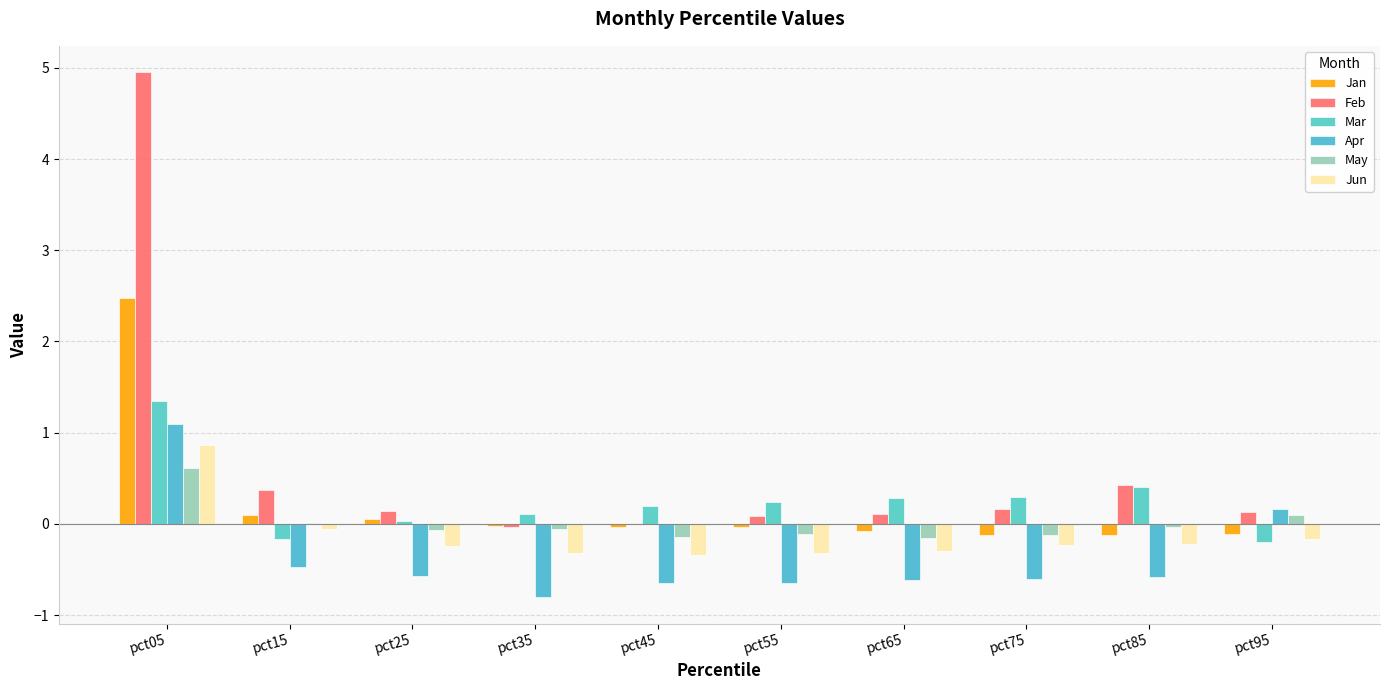

How many data points in Jan are less than 0?

7